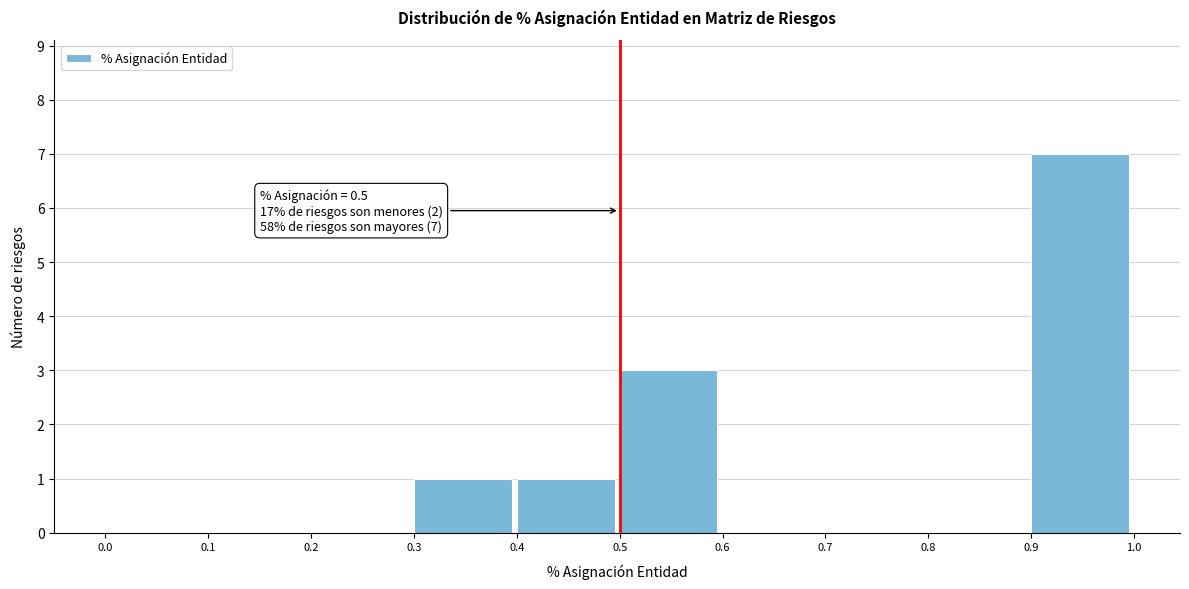

Over which range of the x-axis is the bar tallest?

0.9 to 1.0